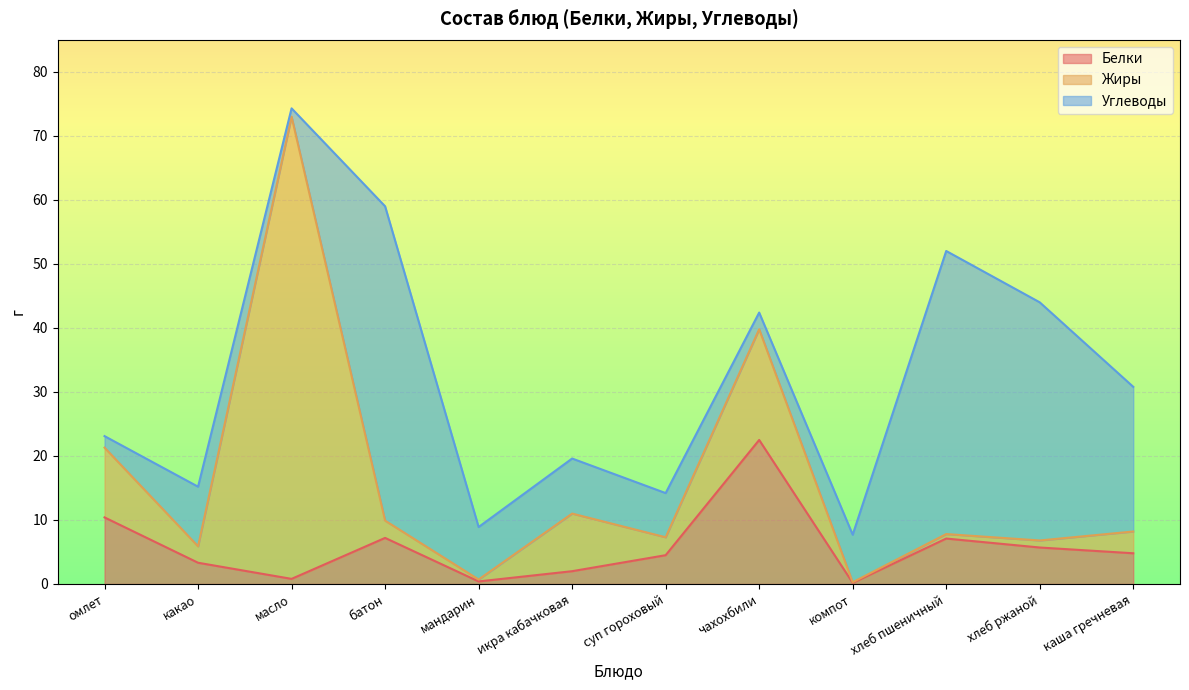

What is the difference between the maximum and minimum values in the Белки series?

22.3